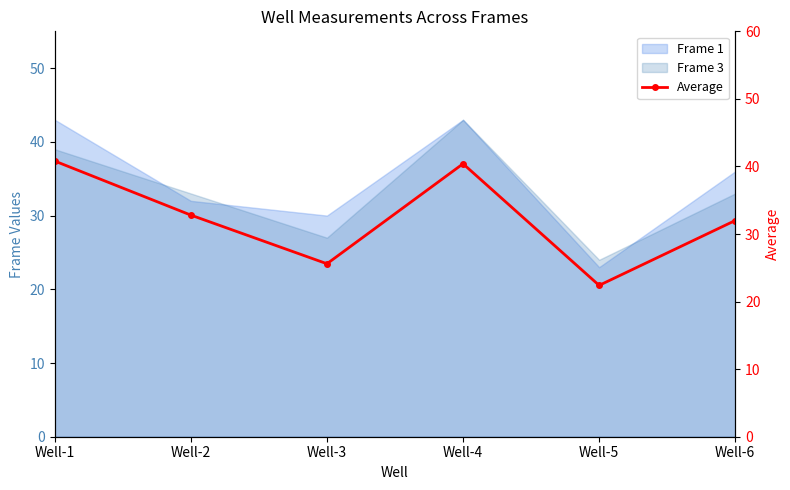

Reading left to right, extract all data points from this chart.

40.8	32.8	25.6	40.4	22.4	32.0